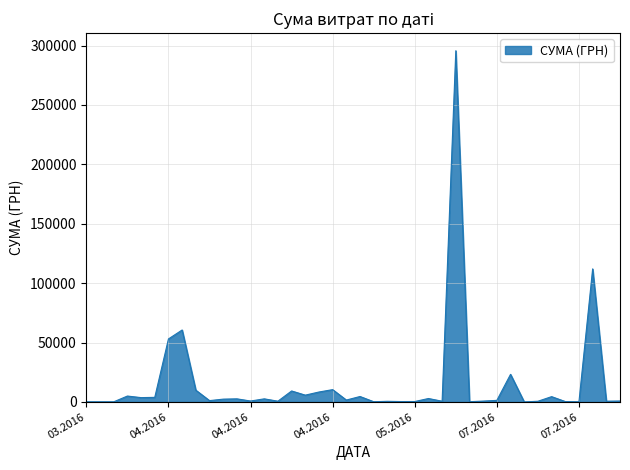

How many values are below 1592?

20